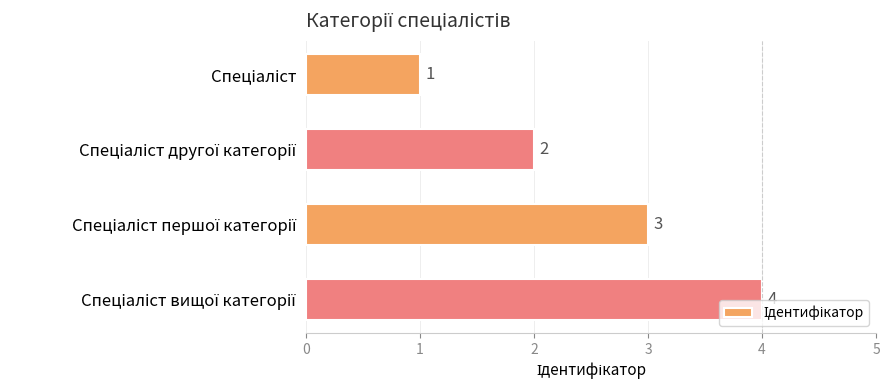

What is the value of the 1st bar from the top?

1